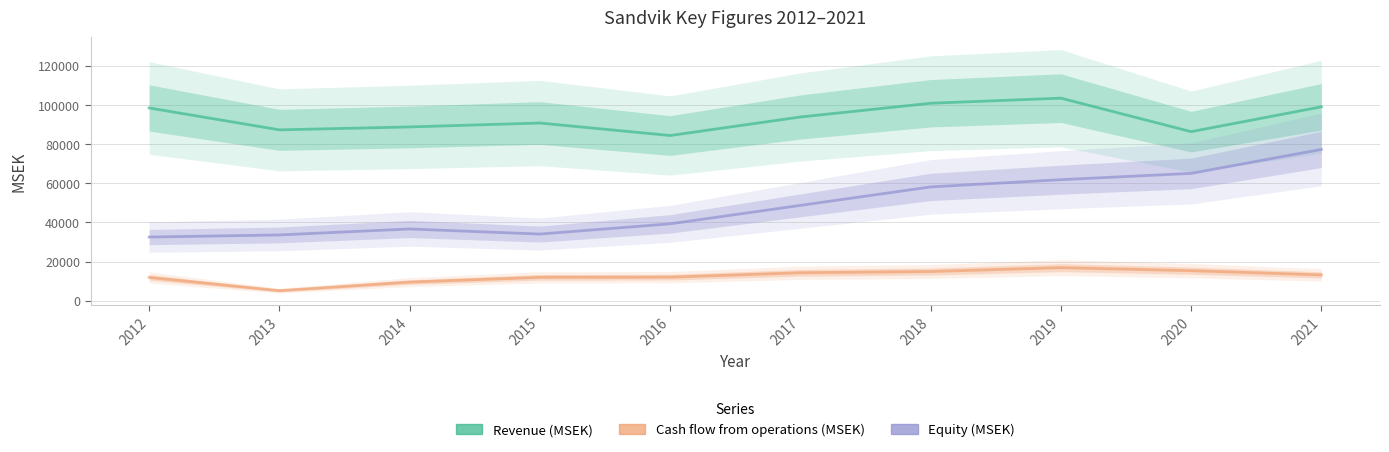

Reading left to right, list all the values displayed in this chart.

Revenue (MSEK): 2012=98529	2013=87328	2014=88821	2015=90822	2016=84430	2017=93906	2018=100924	2019=103533	2020=86409	2021=99110
Cash flow from operations (MSEK): 2012=11892	2013=5133	2014=9515	2015=11952	2016=12032	2017=14286	2018=14914	2019=16894	2020=15347	2021=13177
Equity (MSEK): 2012=32536	2013=33610	2014=36672	2015=34060	2016=39290	2017=48722	2018=58163	2019=61858	2020=65082	2021=77332